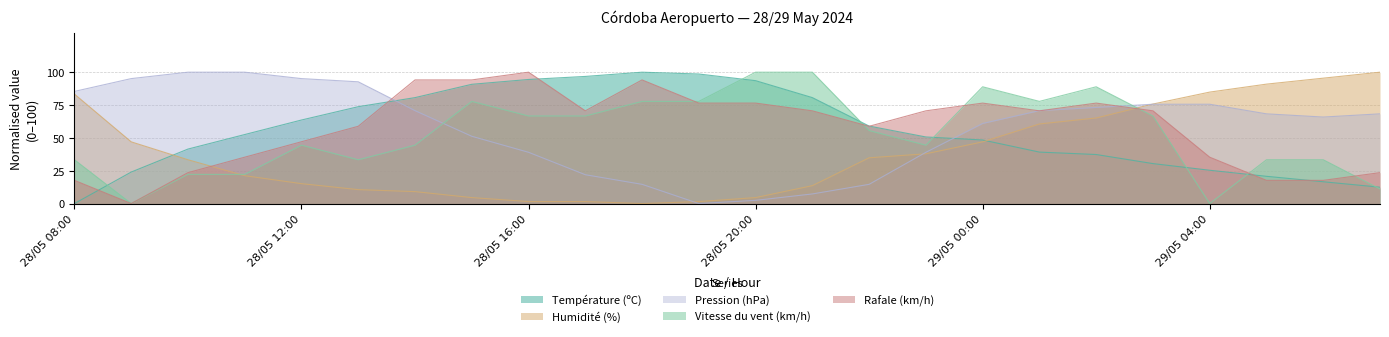

At how many categories does at least one series exceed 81?

20